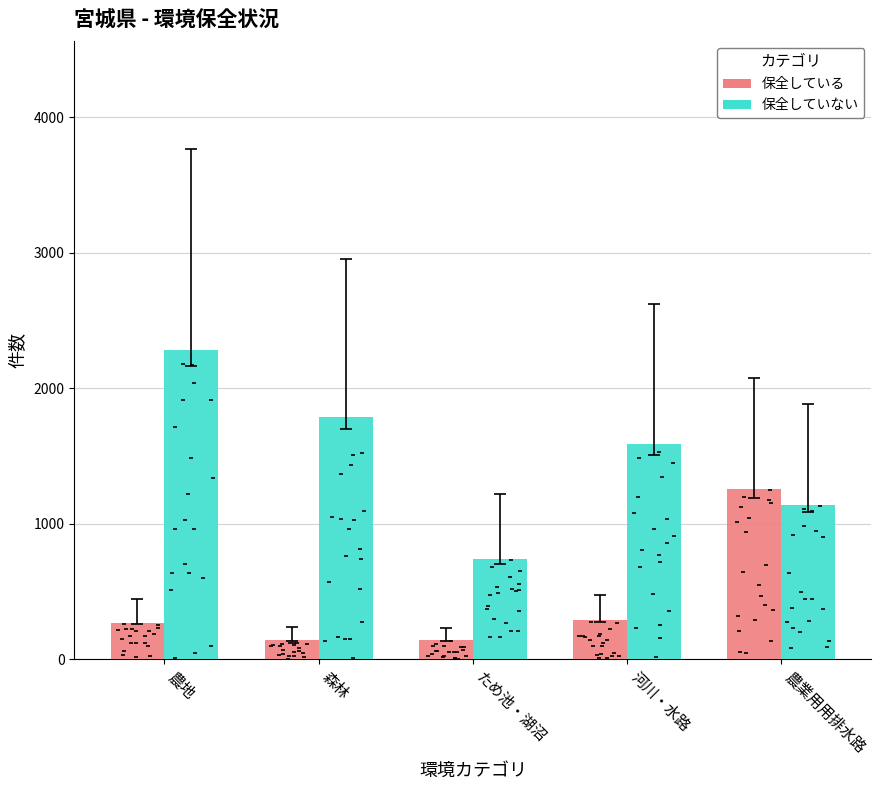

Which series reaches the minimum Y coordinate?

保全している